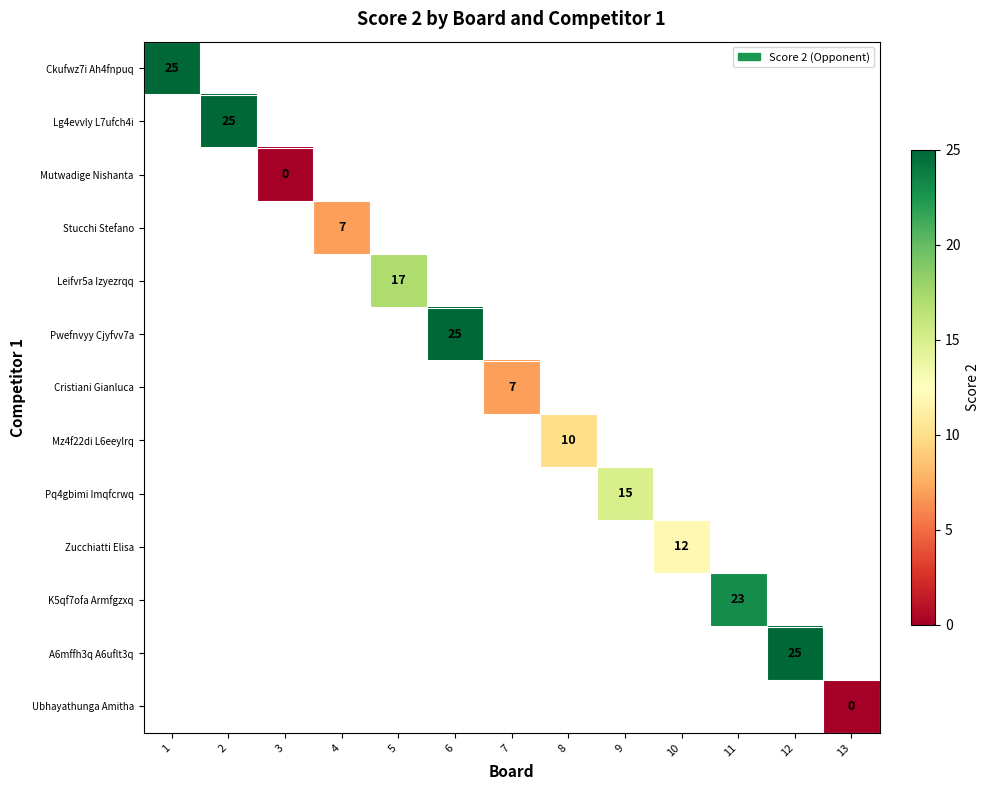

Which has a higher value, 9 or 2?

2